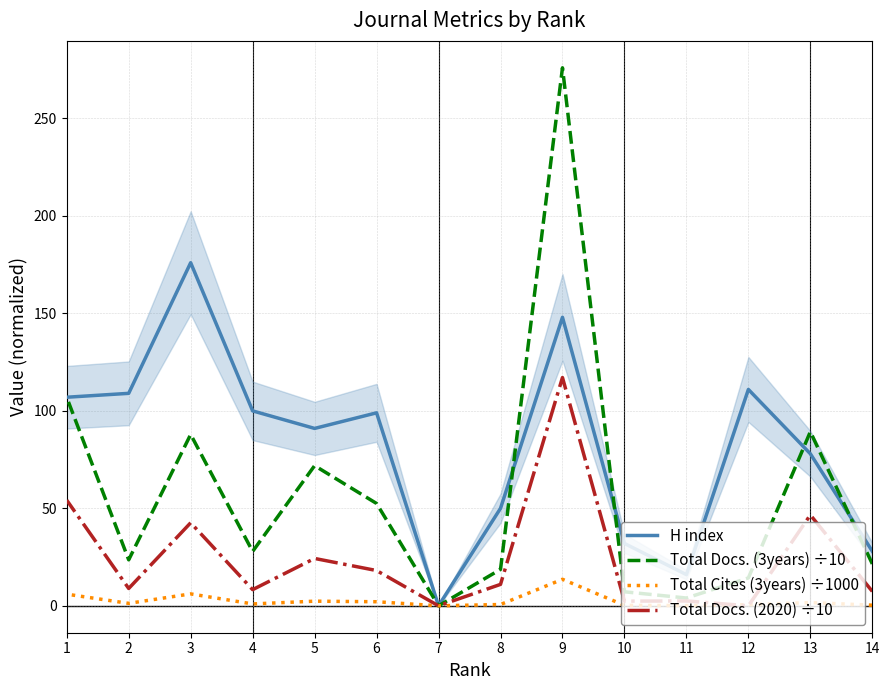

Which category has the lowest value across all series?

7